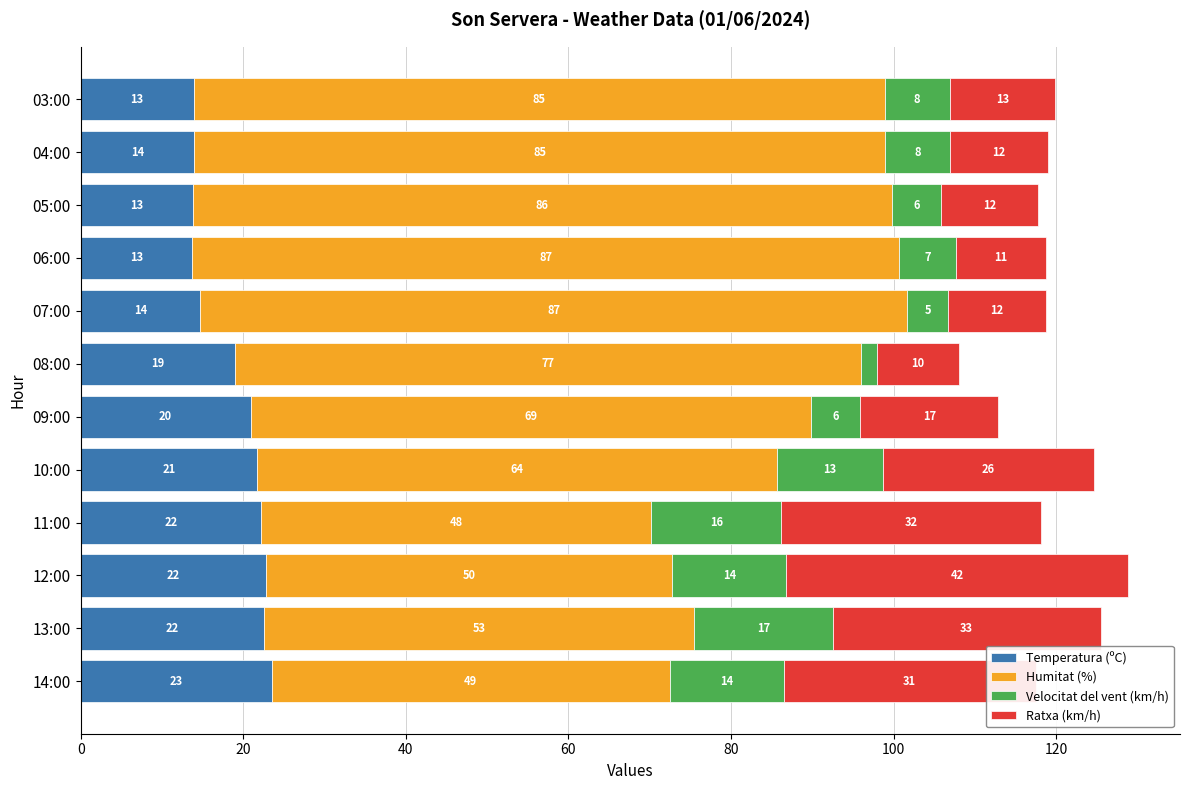

What is the total value across all series at 08:00?

108.0